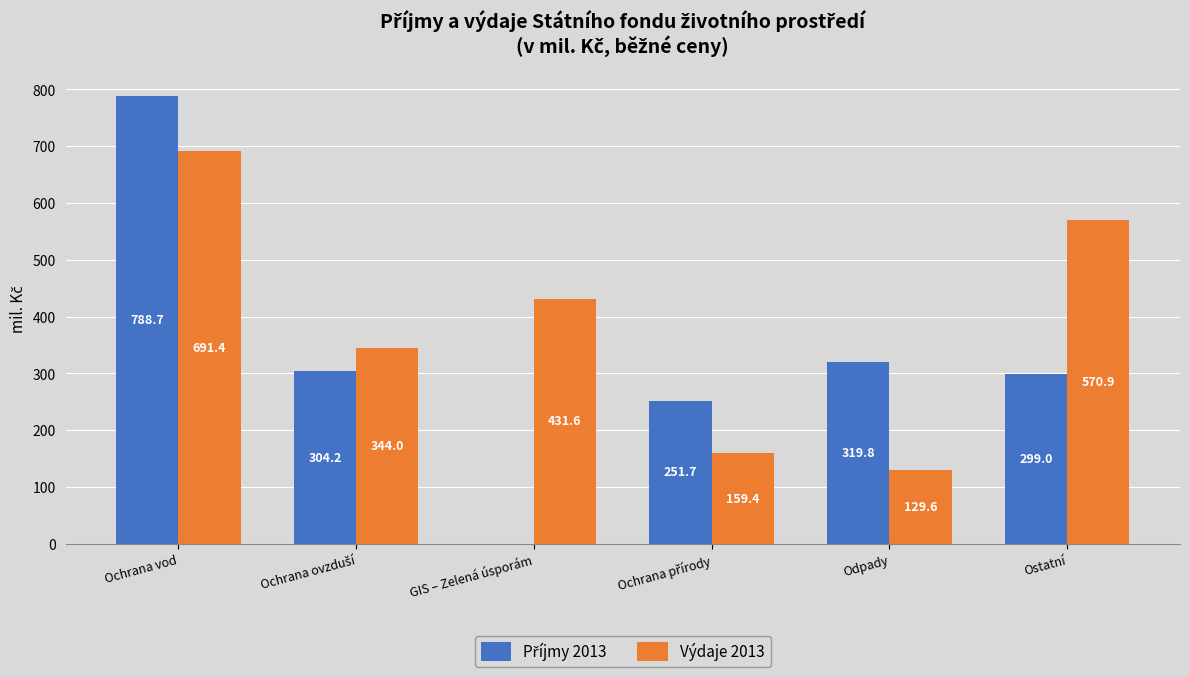

What is the total value across all series at GIS – Zelená úsporám?

431.6